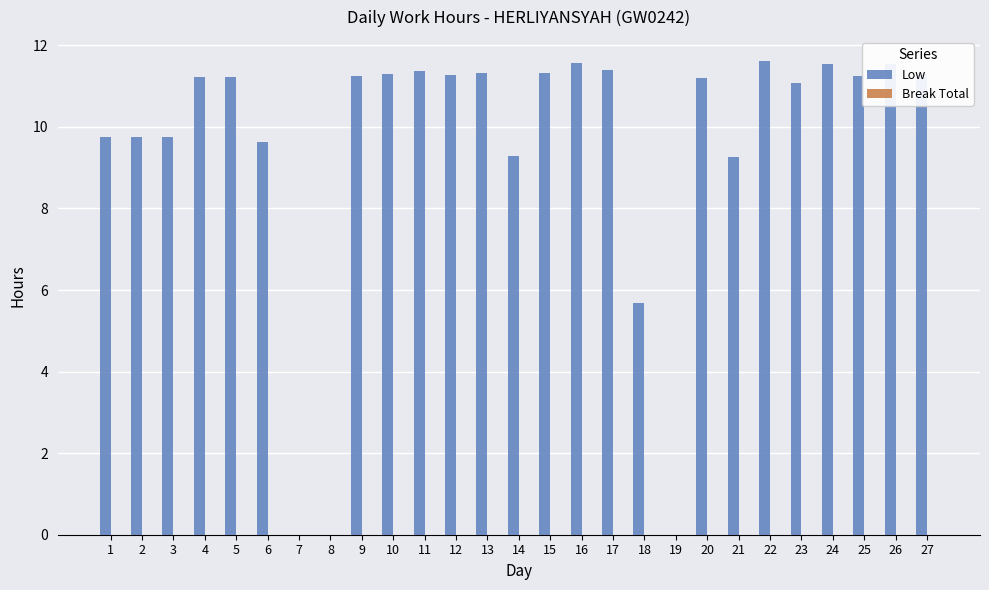

What is the greatest value displayed?

11.6